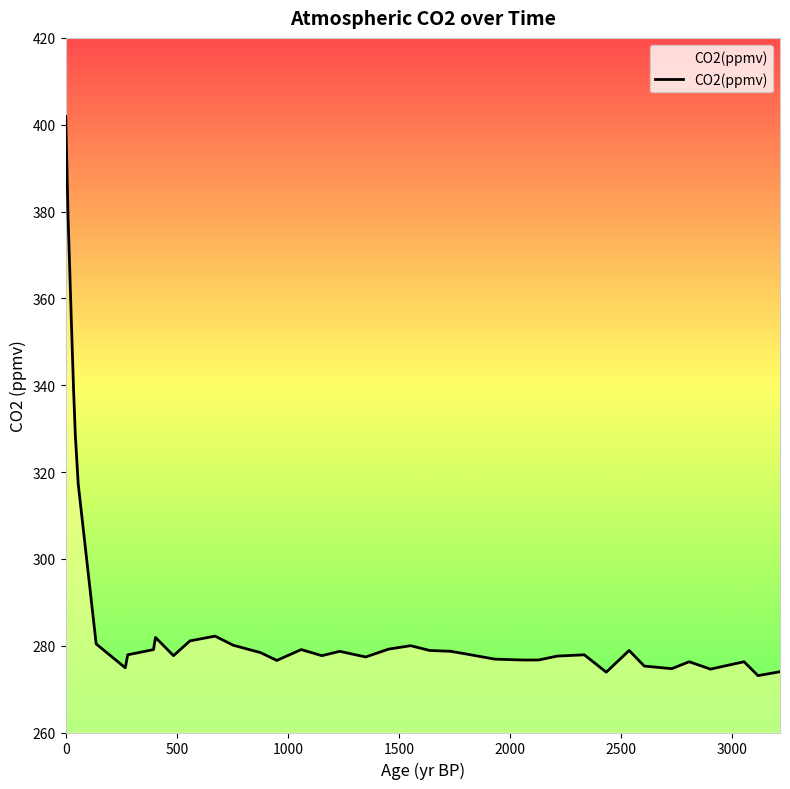

What is the difference between the maximum and minimum values?

128.8